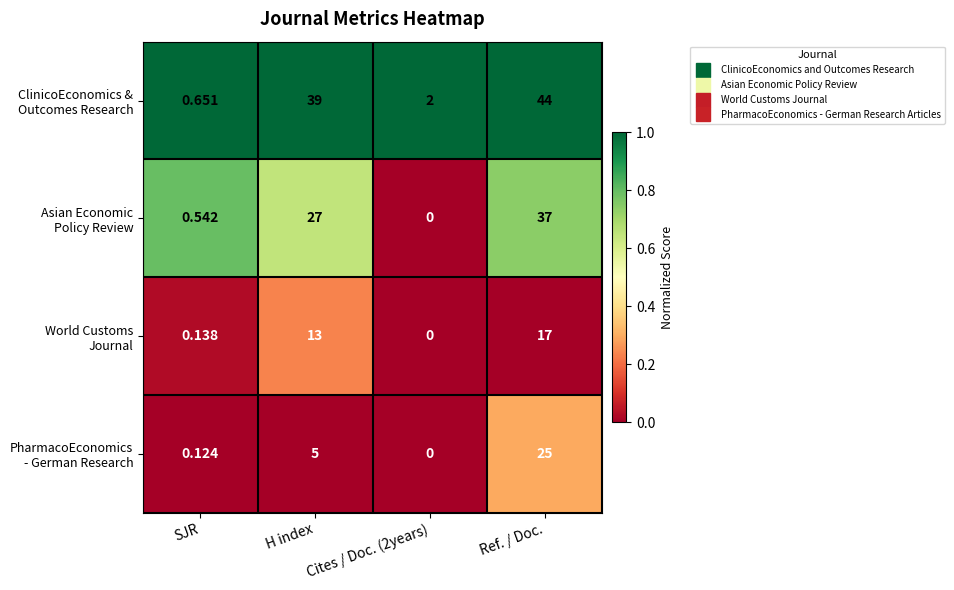

At which category does the chart reach its peak across all series?

Ref. / Doc.